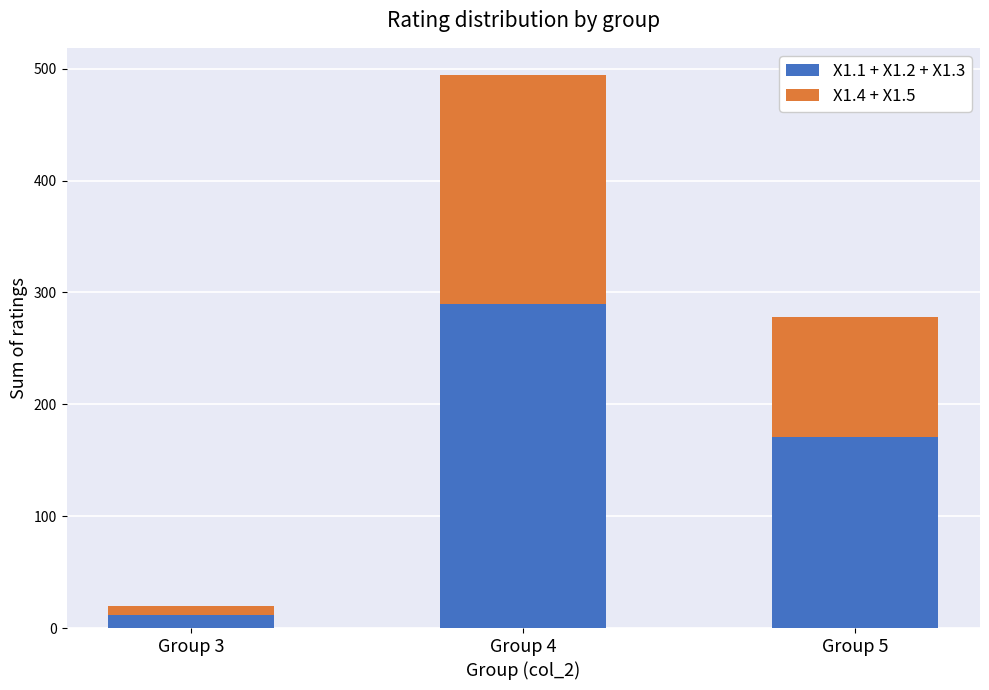

At which label does X1.1 + X1.2 + X1.3 reach its peak?

Group 4